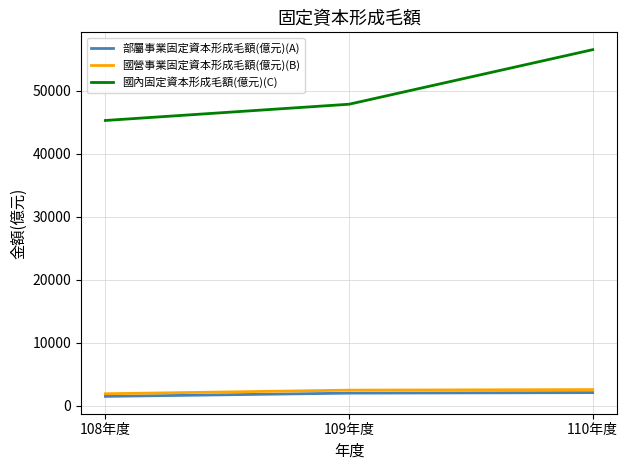

How many series are shown in this chart?

3